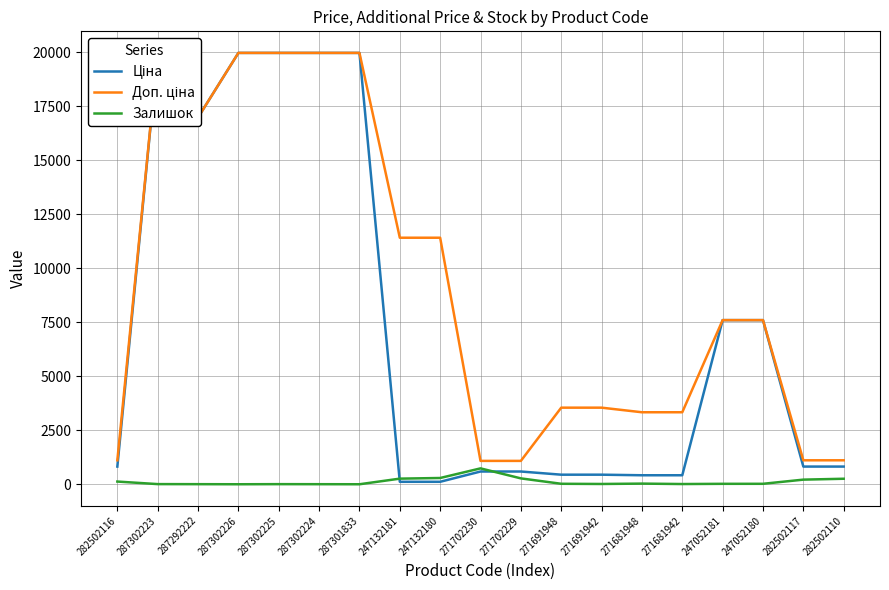

Which category has the highest value across all series?

287302223